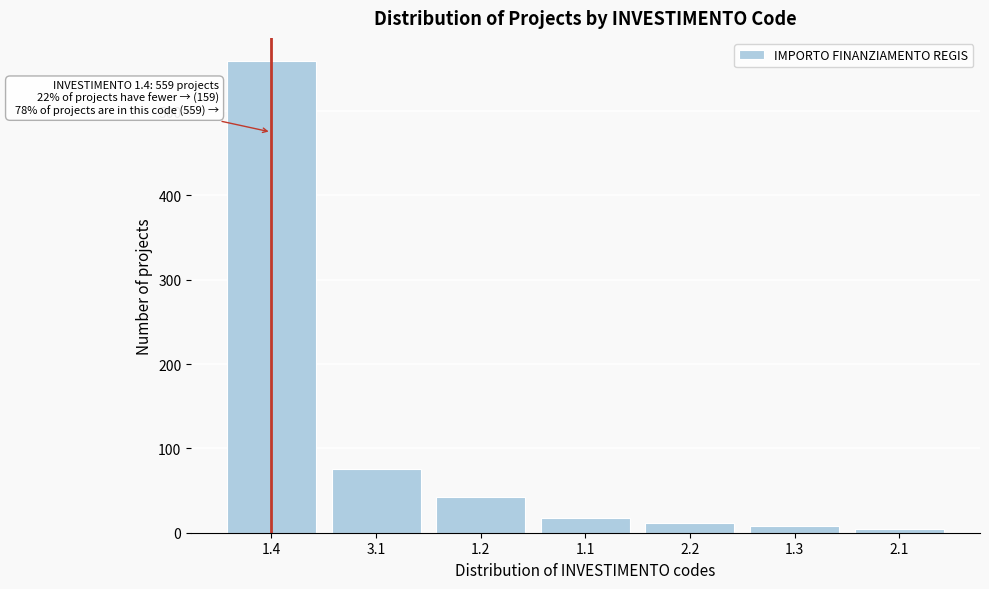

Reading left to right, extract all data points from this chart.

1.4=559	3.1=75	1.2=42	1.1=18	2.2=12	1.3=8	2.1=4